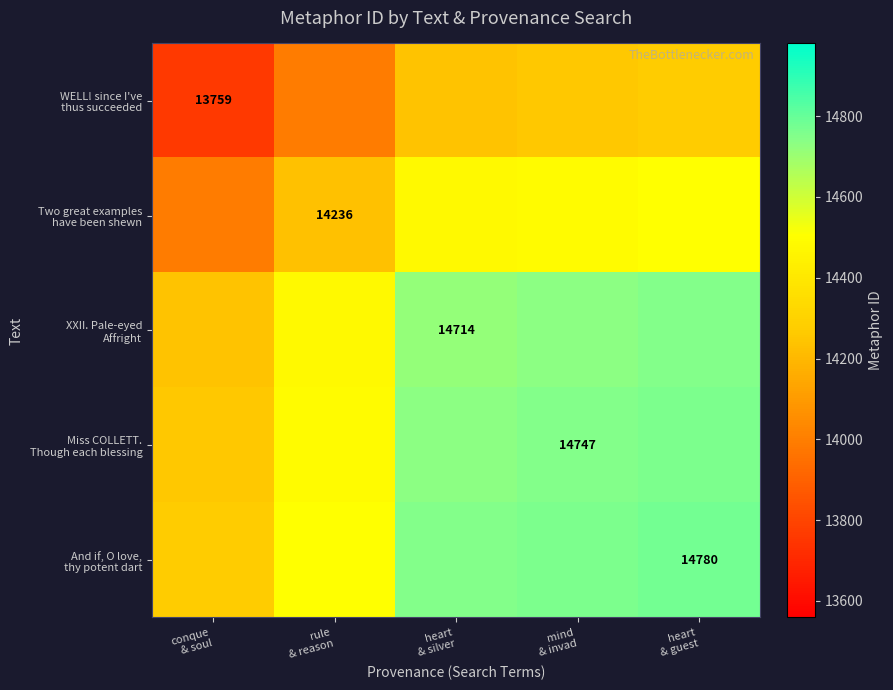

At which label is And if, O love, thy potent dart closest to 14524?

rule & reason